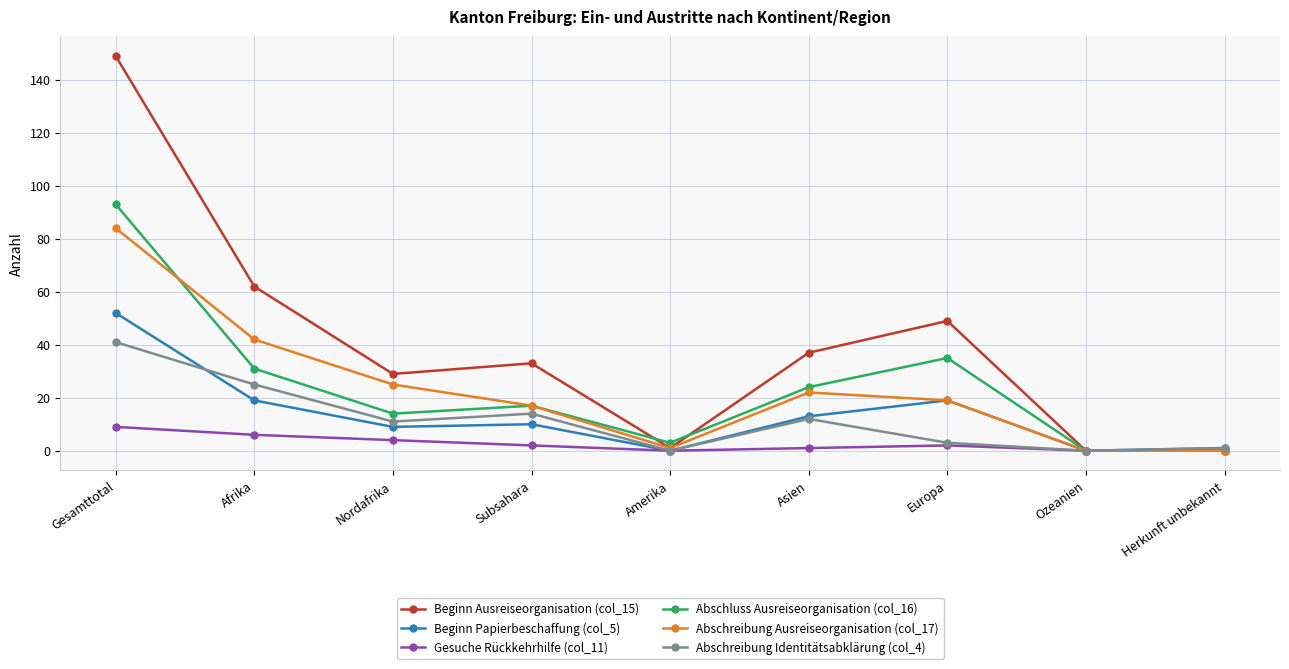

At which label does Abschreibung Ausreiseorganisation (col_17) first exceed 19?

Gesamttotal